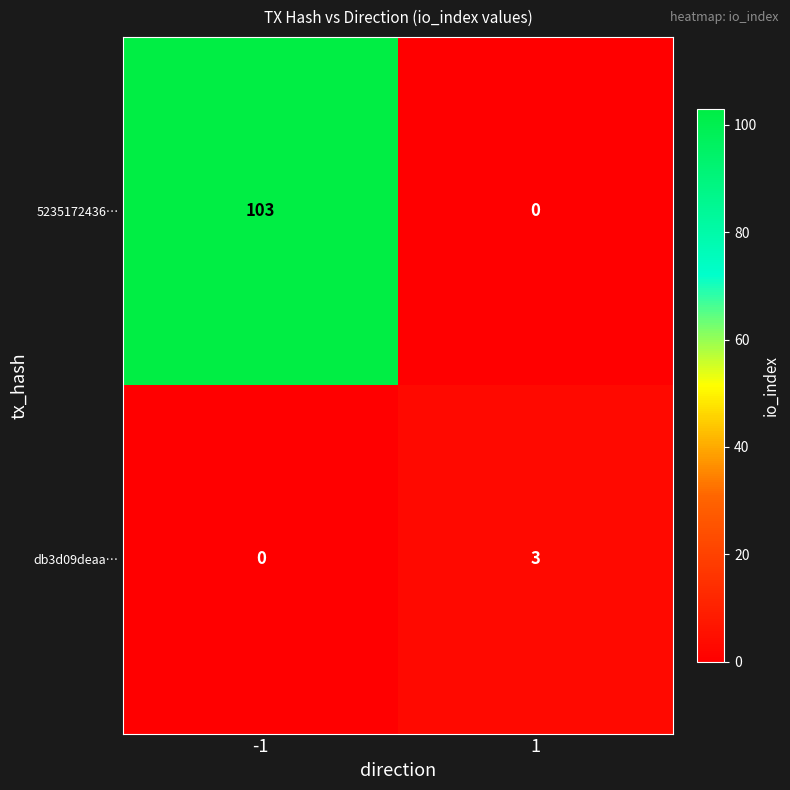

Between -1 and 1, which series saw the biggest shift?

5235172436…